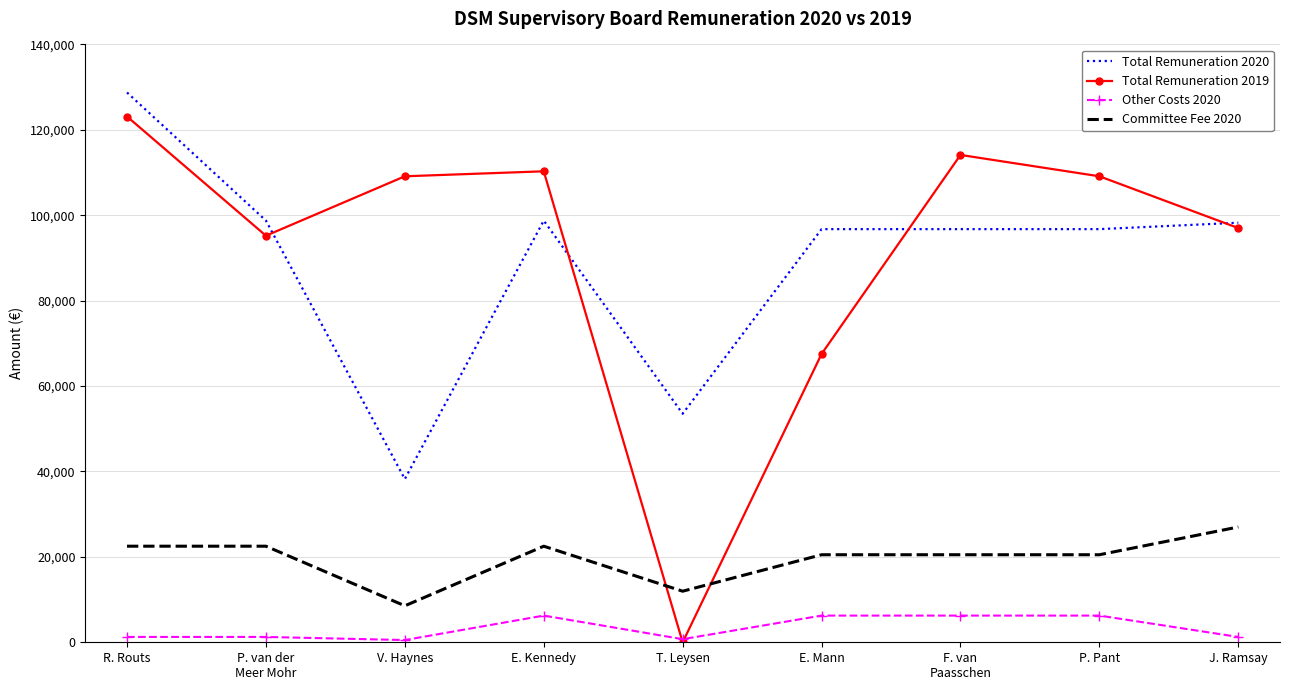

At E. Mann, list the series in order from smallest to largest.

Other Costs 2020, Committee Fee 2020, Total Remuneration 2019, Total Remuneration 2020